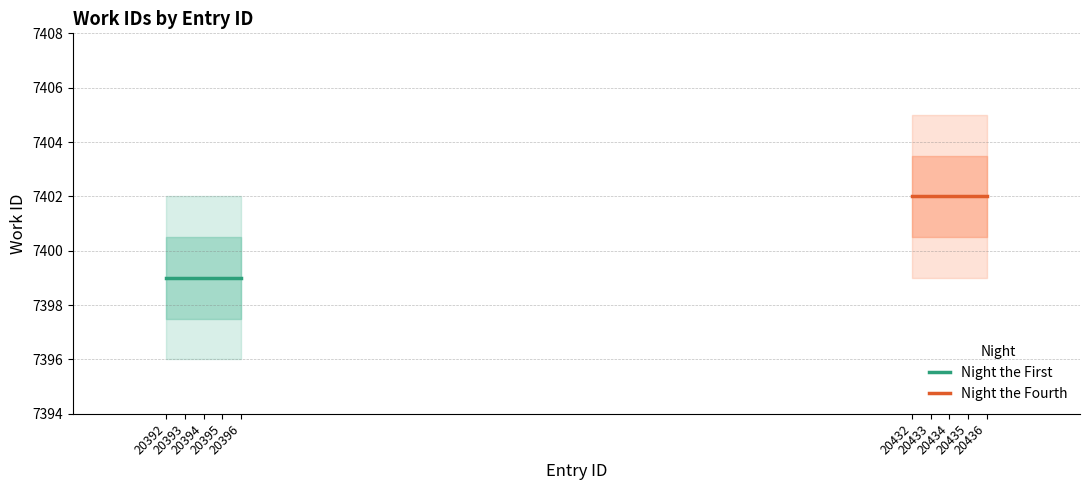

Between 20395 and 20392, which is larger?

20395